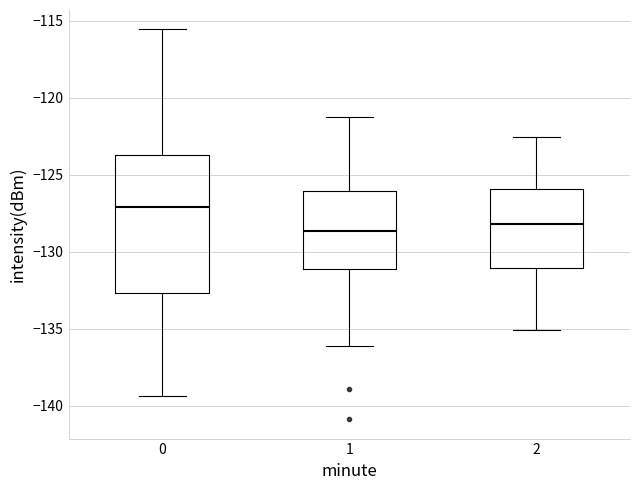

Reading left to right, read every box against the y-axis: the position of its median line, the range the box covers, and the ends of its whiskers. The values are not printed on the chart, so give them approximately, as read against the axis.

0: median -127.0, box -132.5 to -123.5, whiskers -139.5 to -115.5
1: median -128.5, box -131.0 to -126.0, whiskers -136.0 to -121.5
2: median -128.0, box -131.0 to -126.0, whiskers -135.0 to -122.5